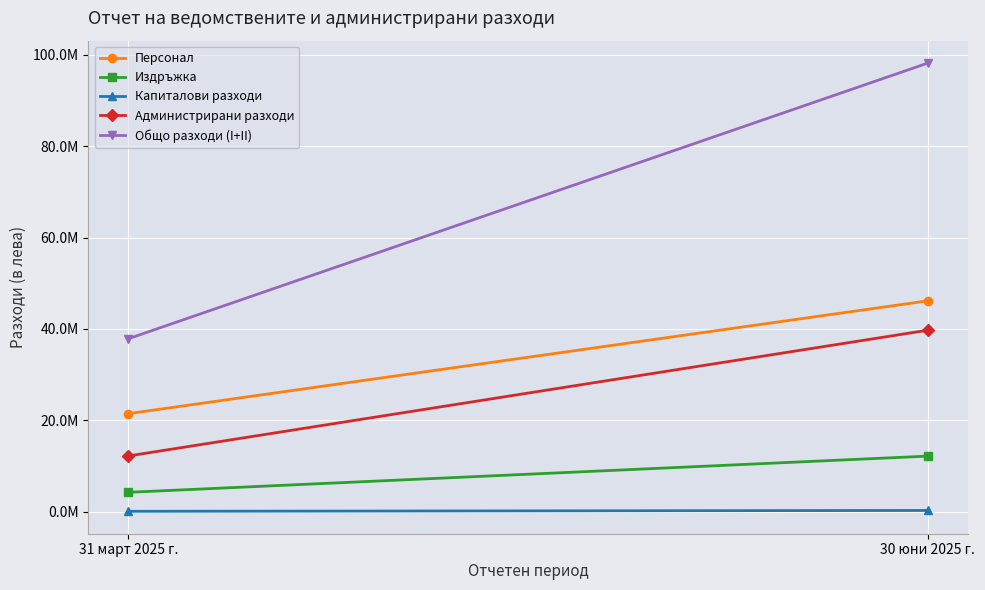

The Администрирани разходи series shows 12164068 at 31 март 2025 г.. True or false?

True